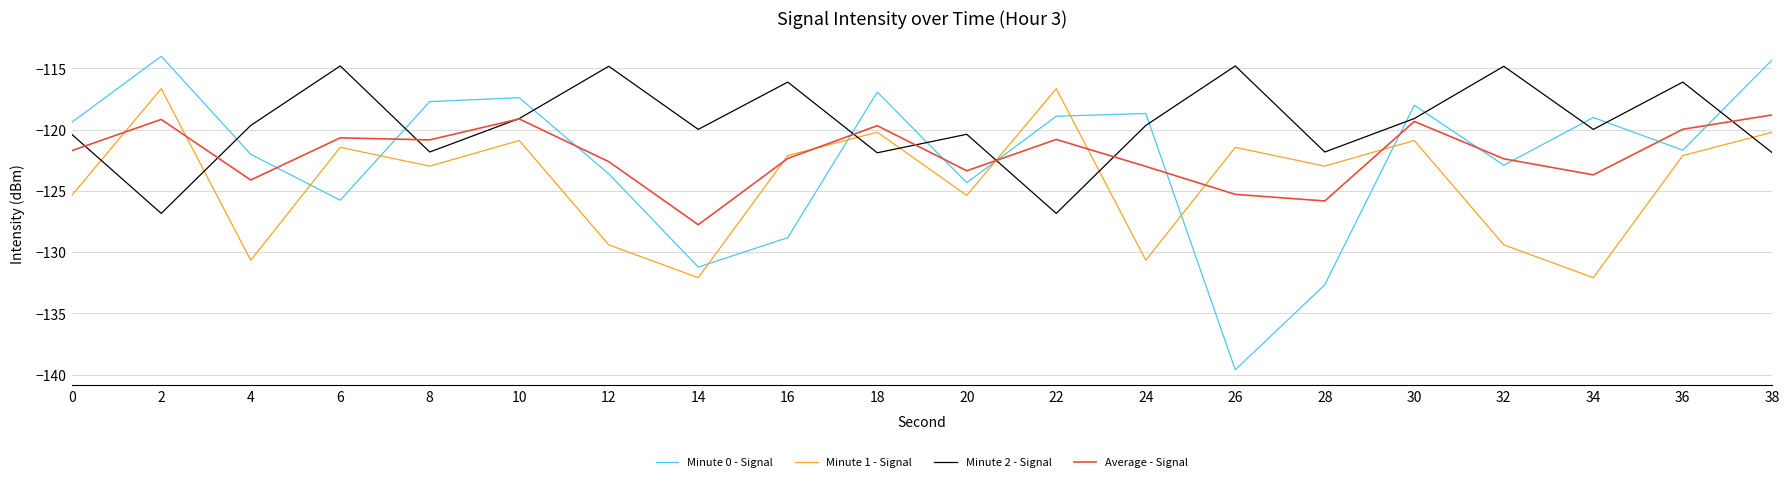

What is the spread (max minus min) of values at 12?

14.6